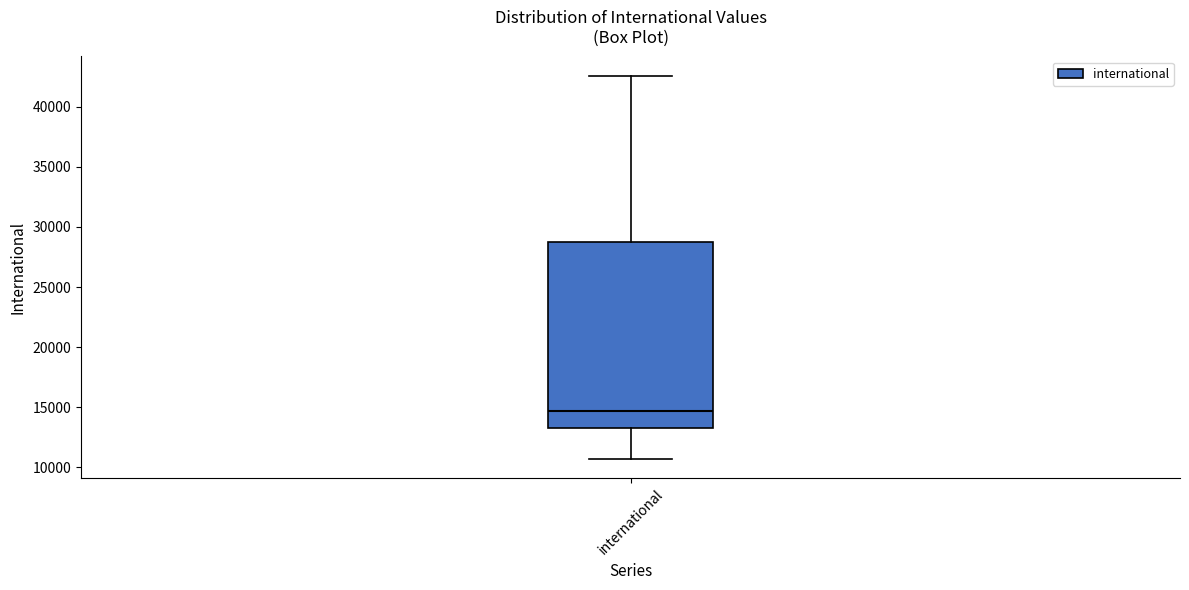

Read this box plot against the y-axis: the position of the median line, the range covered by the box, and the ends of both whiskers. The values are not printed on the chart, so give them approximately, as read against the axis.

median 14500, box 13500 to 28500, whiskers 10500 to 42500